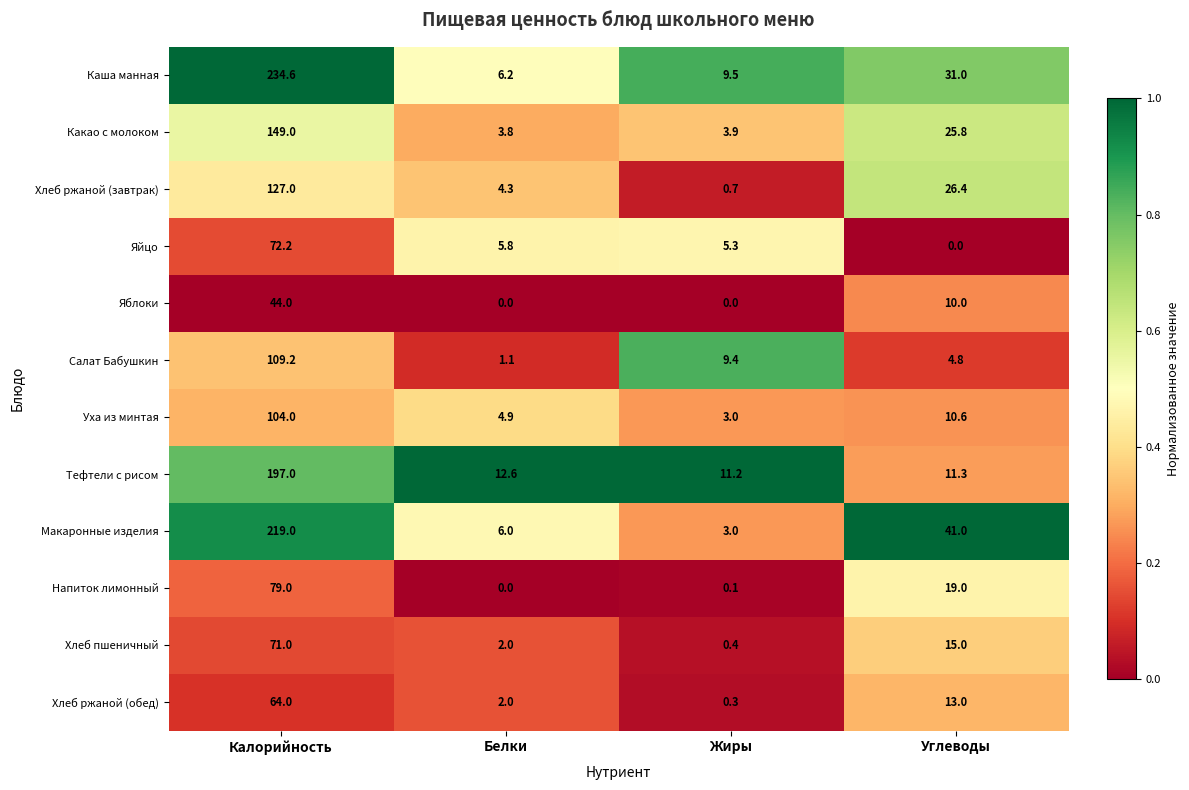

Which label corresponds to the largest value in the chart?

Калорийность